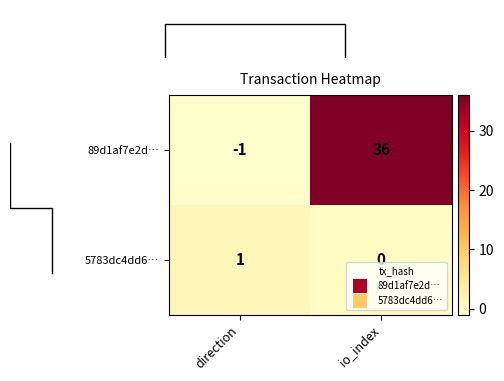

At which label is 89d1af7e2d… closest to 17?

direction